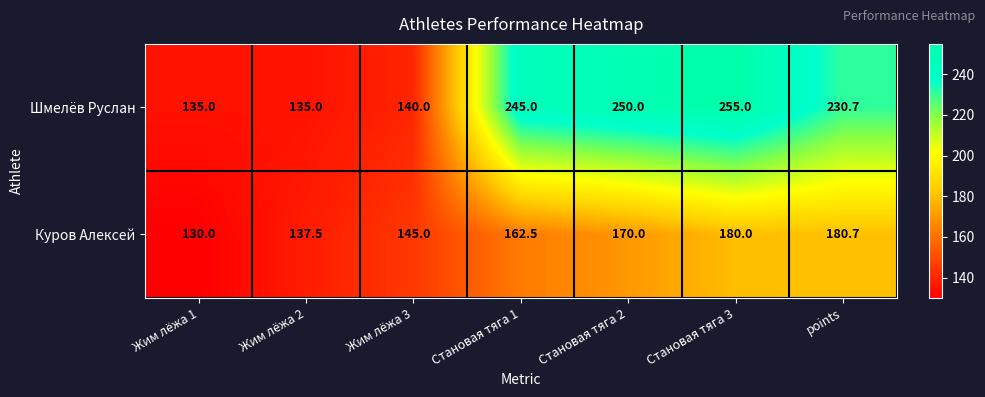

List the series in order of their overall mean, lowest first.

Куров Алексей, Шмелёв Руслан